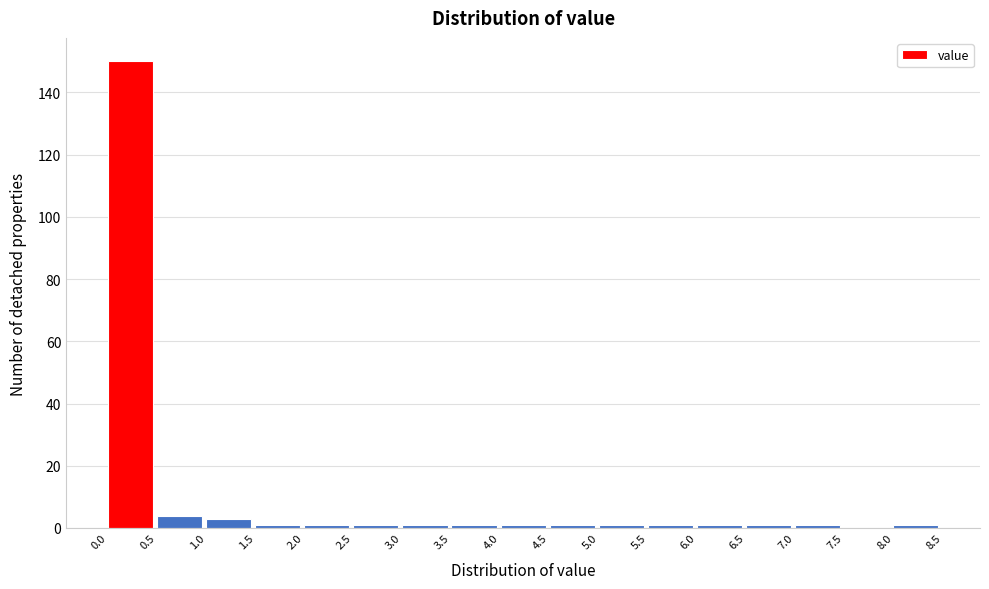

What is the height of the bar covering 1.0 to 1.5 on the x-axis? The values are not printed on the chart, so give them approximately, as read against the axis.

4